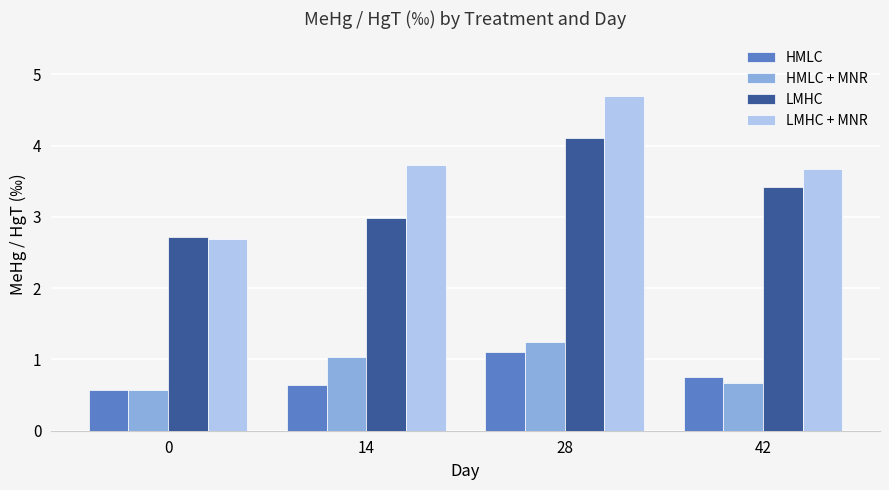

At which category is the sum across all series the highest?

28